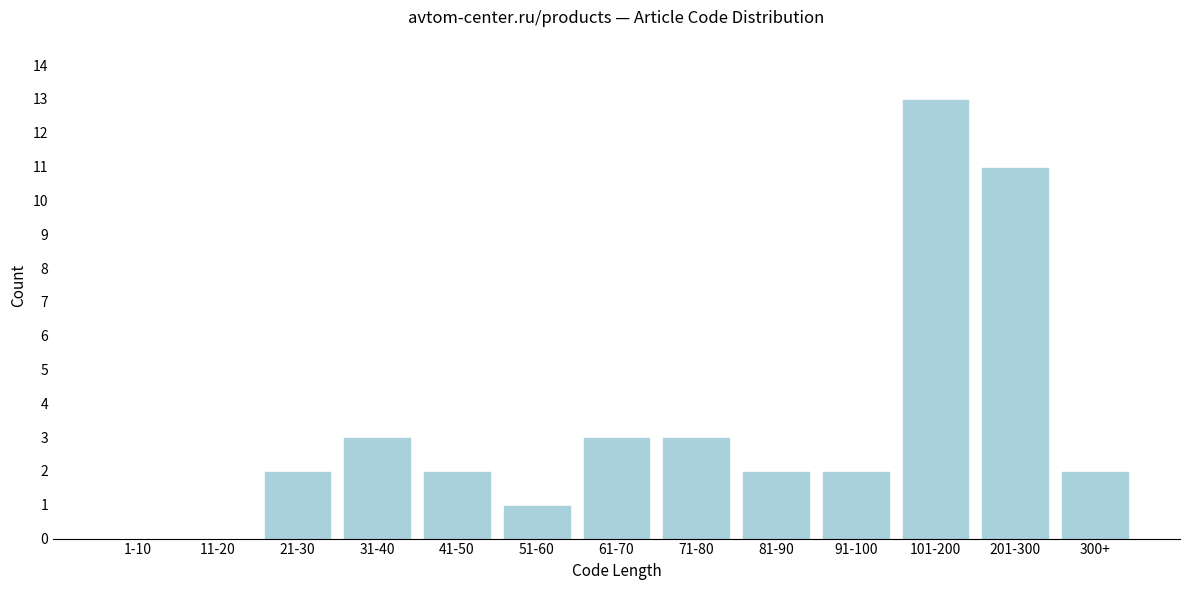

Reading left to right, what are all the values shown in this chart?

1-10=0	11-20=0	21-30=2	31-40=3	41-50=2	51-60=1	61-70=3	71-80=3	81-90=2	91-100=2	101-200=13	201-300=11	300+=2